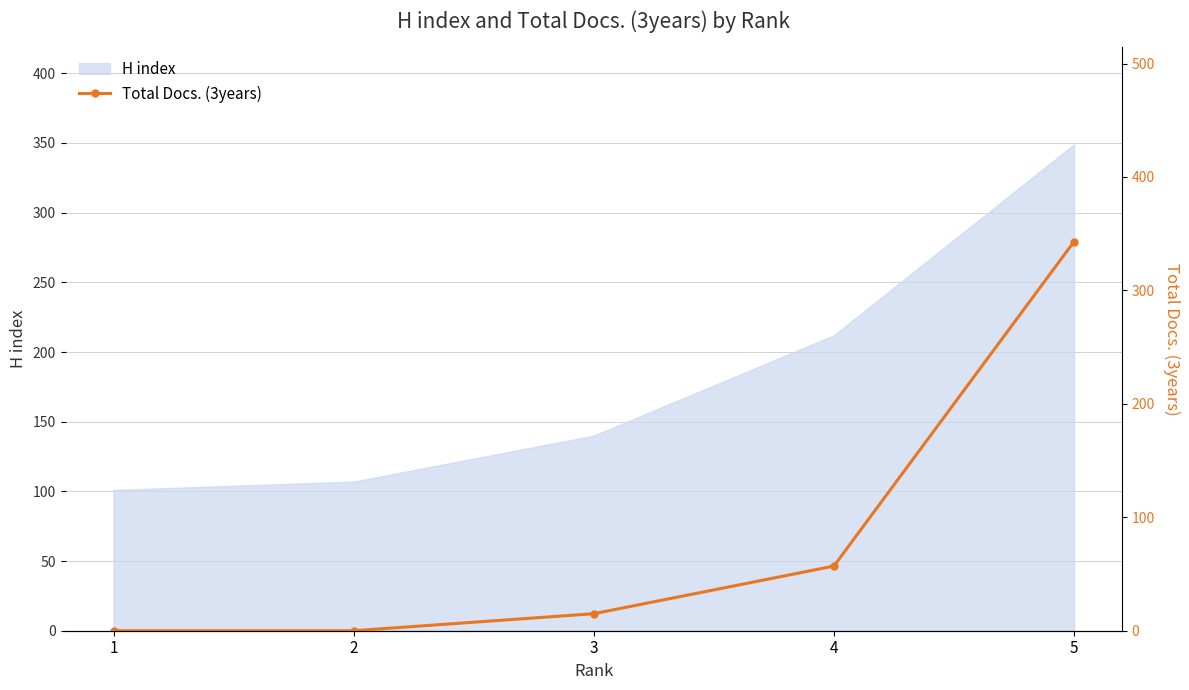

Which label corresponds to the smallest value in the chart?

1